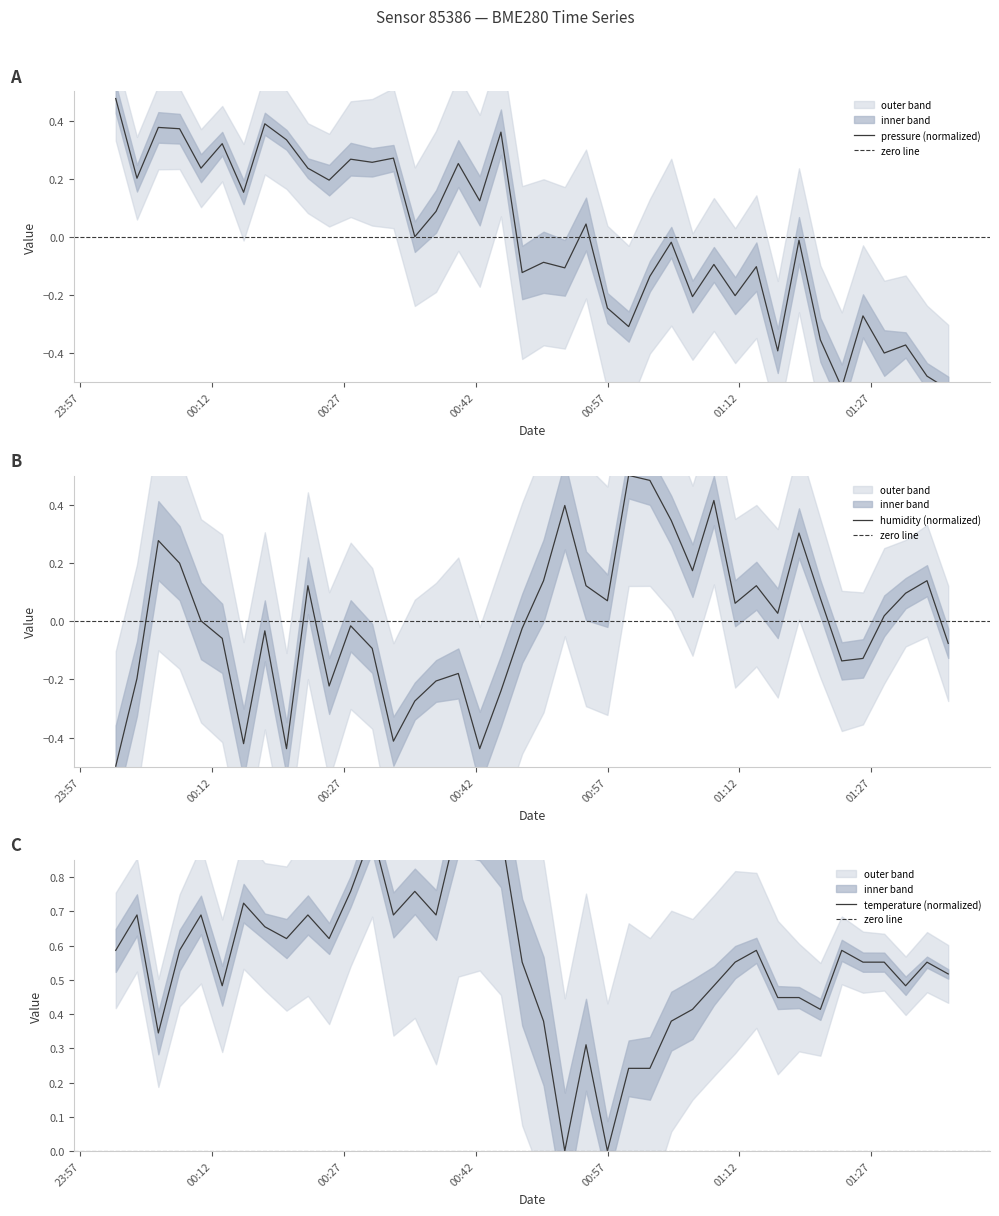

What is the minimum value for humidity (normalized)?

-0.5